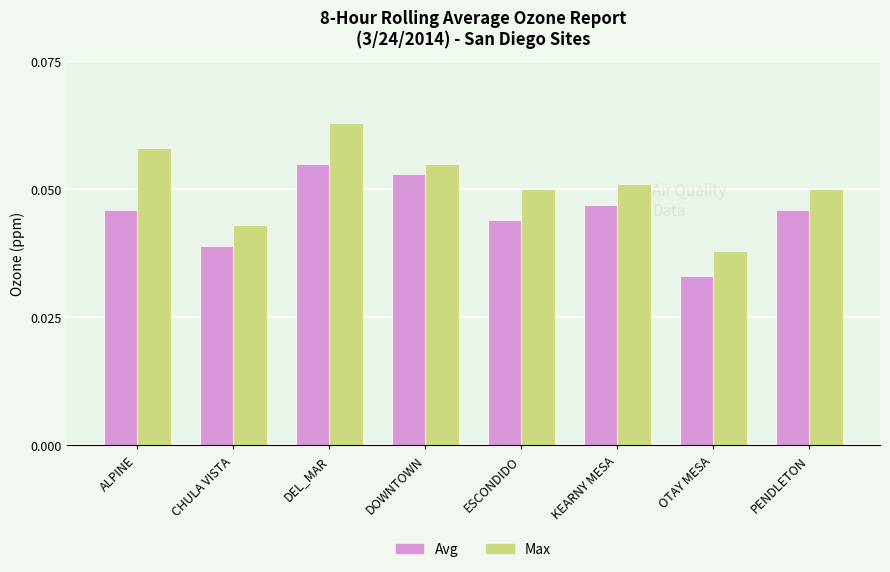

At how many categories does at least one series exceed 0?

8